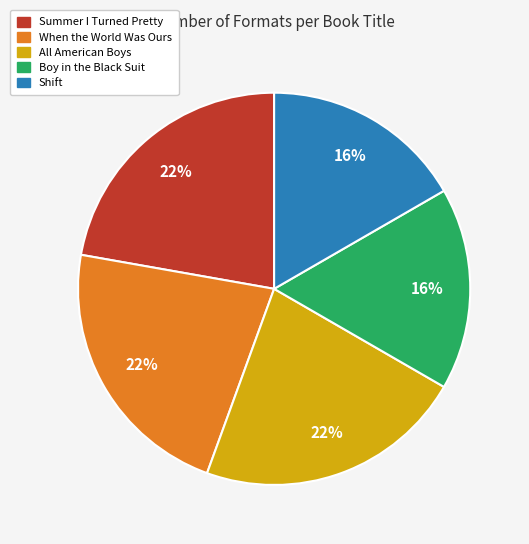

Between Boy in the Black Suit and Summer I Turned Pretty, which is larger?

Summer I Turned Pretty